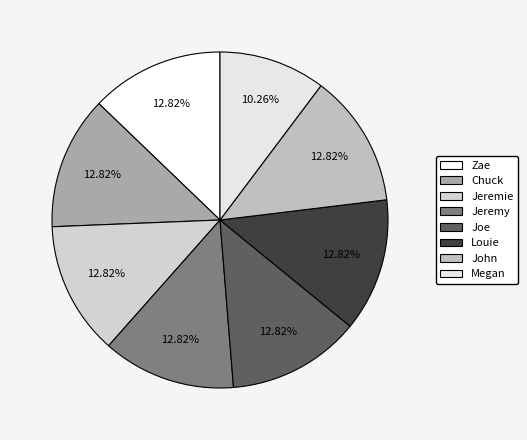

What percentage is NOT represented by Joe?

87.2%